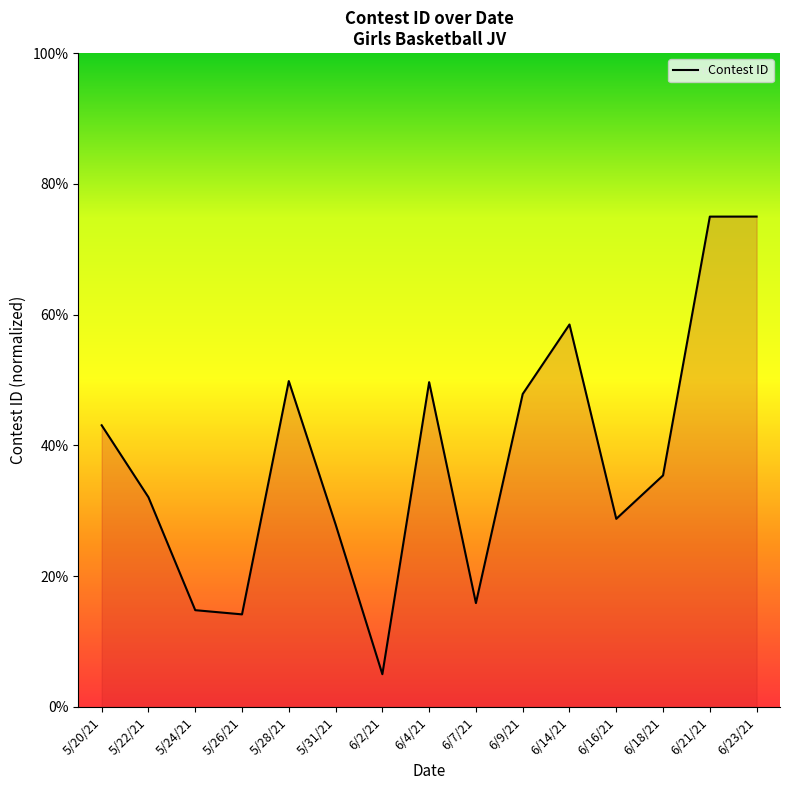

What position from the right is 6/2/21?

9